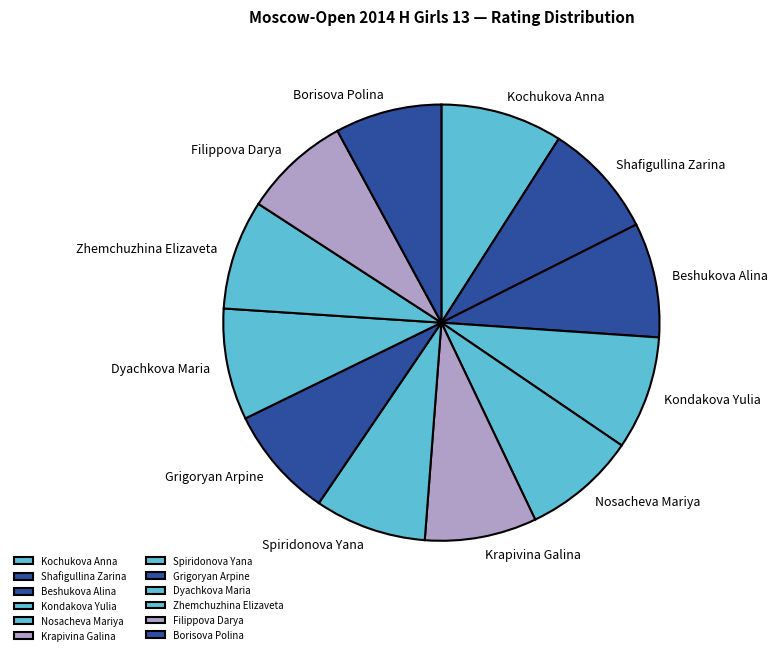

Which category has the biggest portion of the pie?

Kochukova Anna